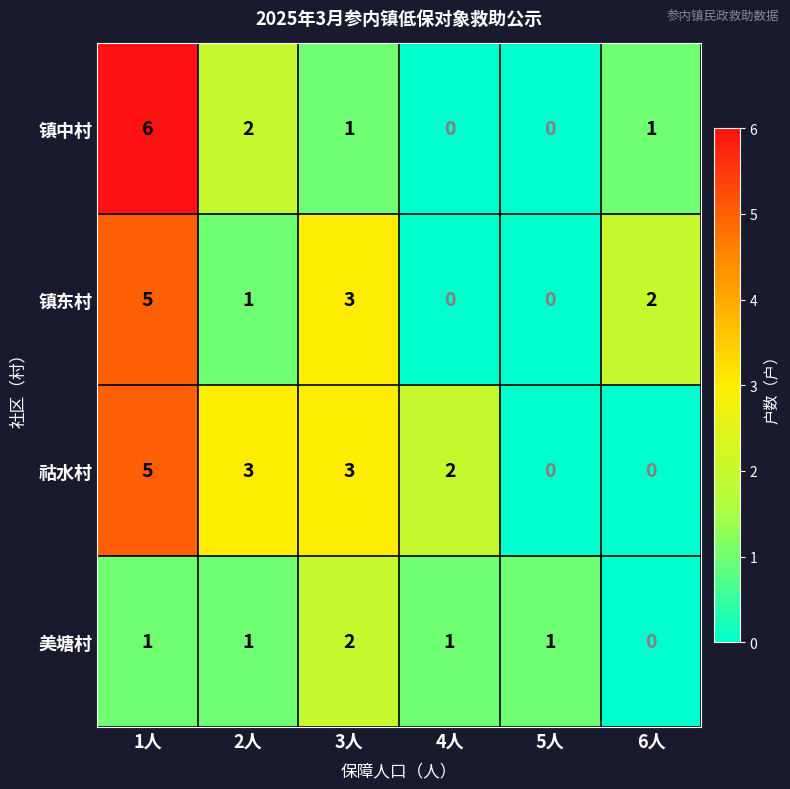

The 美塘村 series shows 1 at 1人. True or false?

True